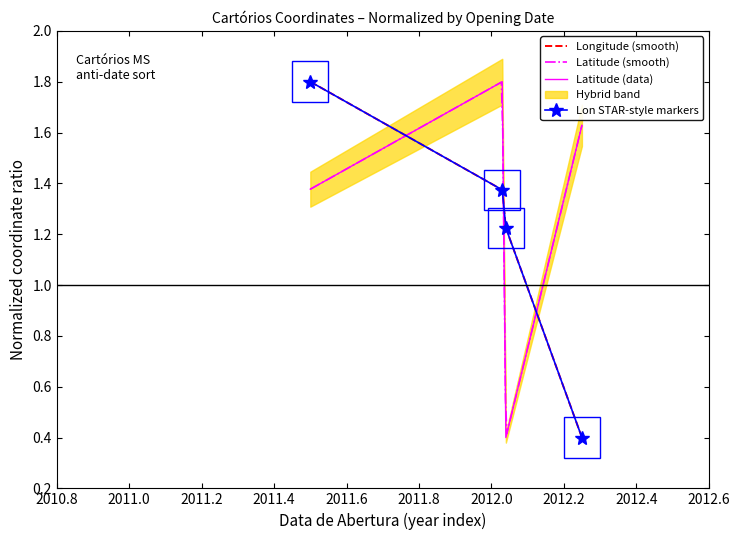

Reading left to right, list all the values displayed in this chart.

Latitude: 2011-05-02=1.4	2012-01-12=1.8	2012-01-13=0.4	2012-03-15=1.6
Longitude: 2011-05-02=1.8	2012-01-12=1.4	2012-01-13=1.2	2012-03-15=0.4